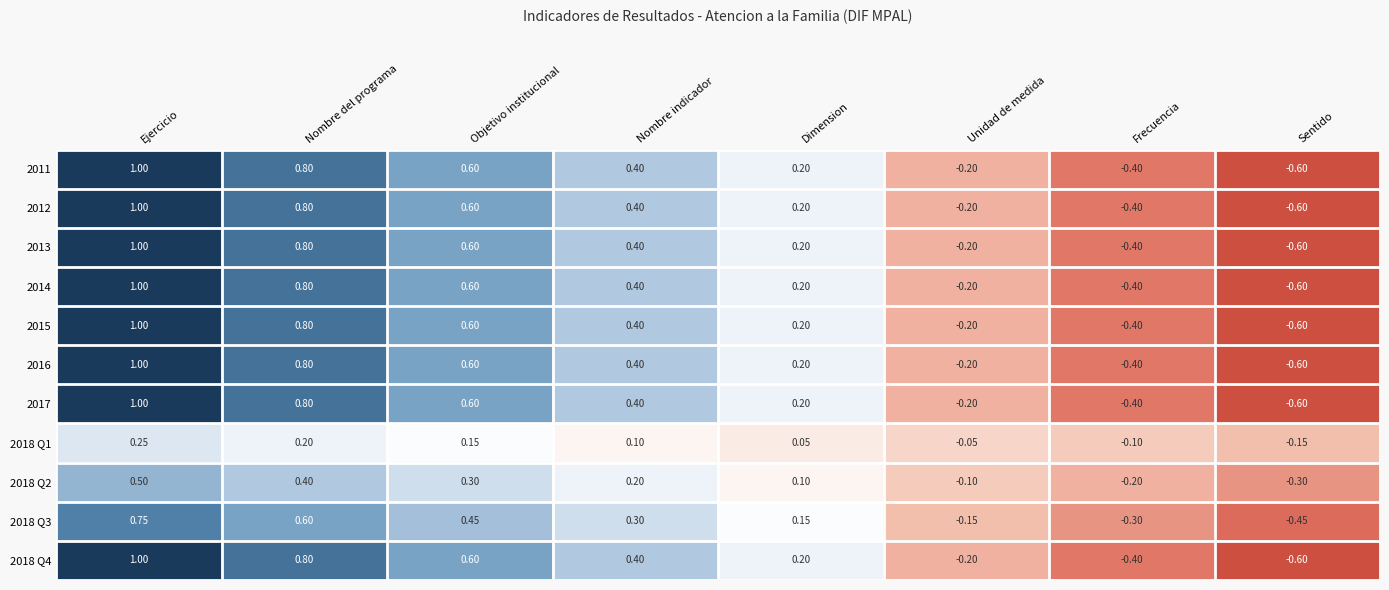

What is the total value across all series at Sentido?

-5.7